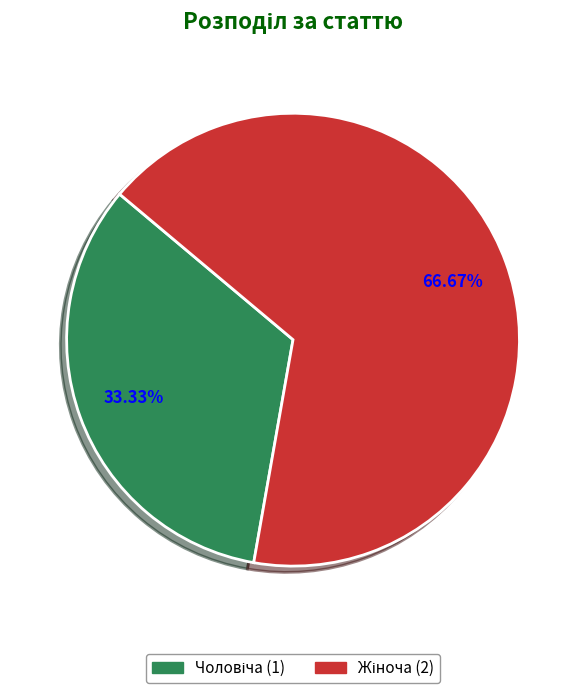

Does any single category account for the majority?

Yes